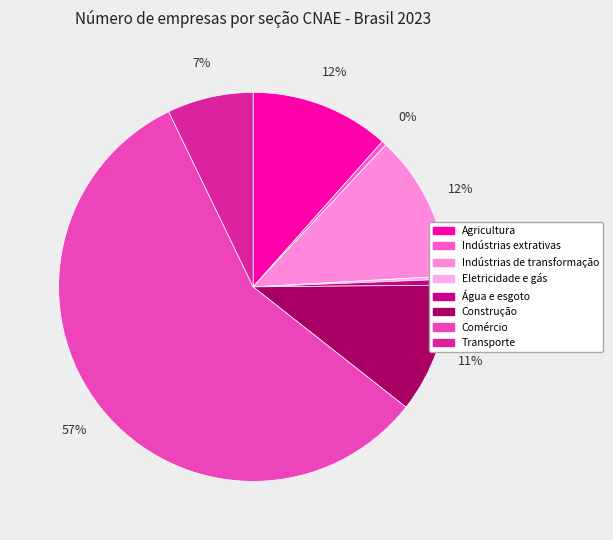

What is the change in value from Eletricidade e gás to Comércio?

+2827140